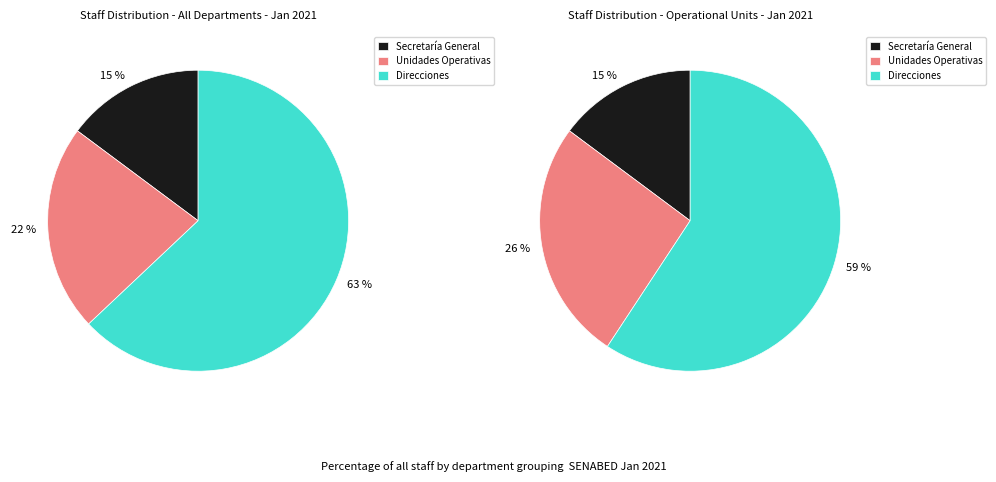

The Unidad de Control Interno slice represents 1% of the pie. True or false?

False